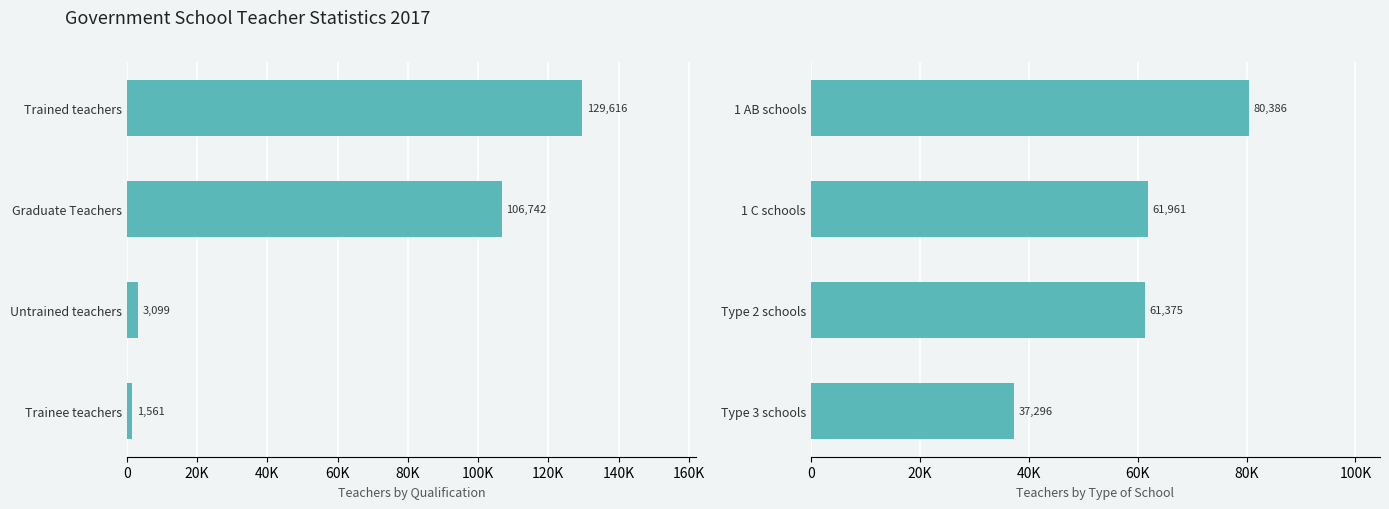

Count the number of categories in the chart.

4